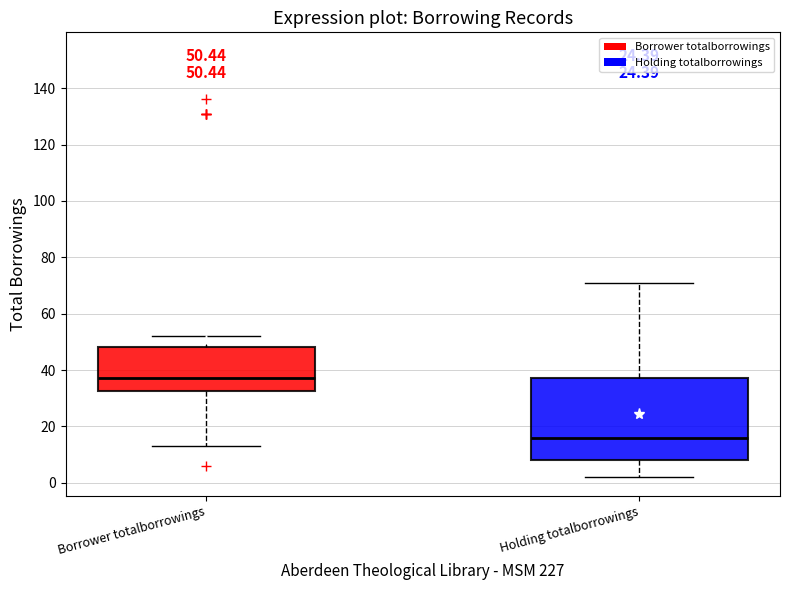

Which box has the highest median line?

Borrower totalborrowings